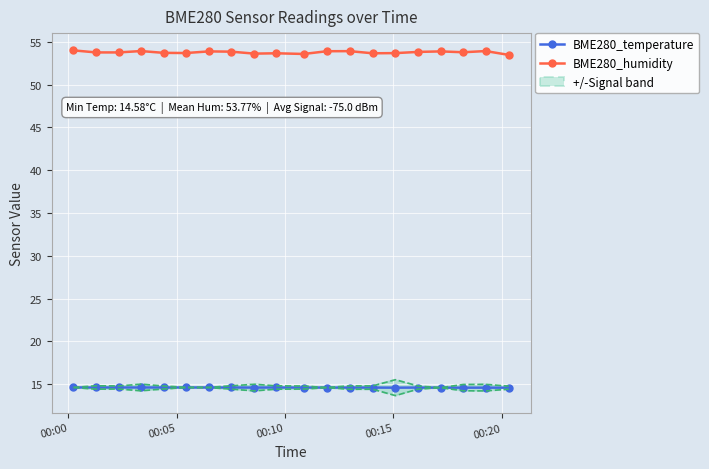

What is the smallest value displayed?

14.6